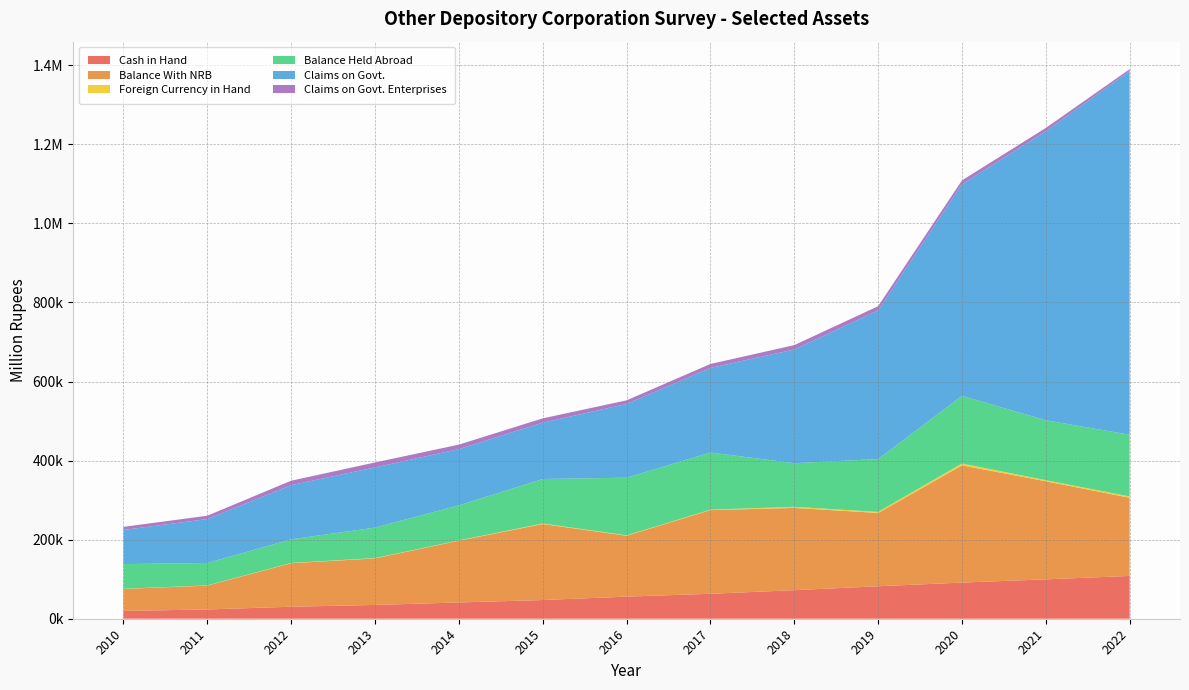

Reading left to right, transcribe all the data shown in this chart.

Cash in Hand: 19696.9	23431.6	30354.0	34872.1	41129.9	47292.0	55901.1	63082.5	72207.4	82116.0	91393.7	99629.2	108250.2
Balance With NRB: 55682.7	60335.2	110024.3	117729.8	156214.0	192239.2	154006.1	211593.1	208135.1	185381.9	296536.6	248043.8	197713.6
Foreign Currency in Hand: 476.5	539.9	688.1	852.1	788.7	1336.9	999.9	1092.8	2685.0	2703.4	4686.7	2736.1	3390.2
Balance Held Abroad: 62299.6	56783.5	59753.7	77062.2	88693.8	112504.5	145840.5	144663.0	110396.3	133670.6	171011.4	151631.3	155995.2
Claims on Govt.: 86390.0	111003.0	137031.6	152256.0	142157.7	142497.9	186369.1	213894.6	287540.6	375886.3	535393.6	730841.0	919998.0
Claims on Govt. Enterprises: 7757.6	8459.9	11232.6	12441.6	11383.0	10922.7	9202.5	10048.5	11050.8	10691.6	9654.3	8451.0	4671.1